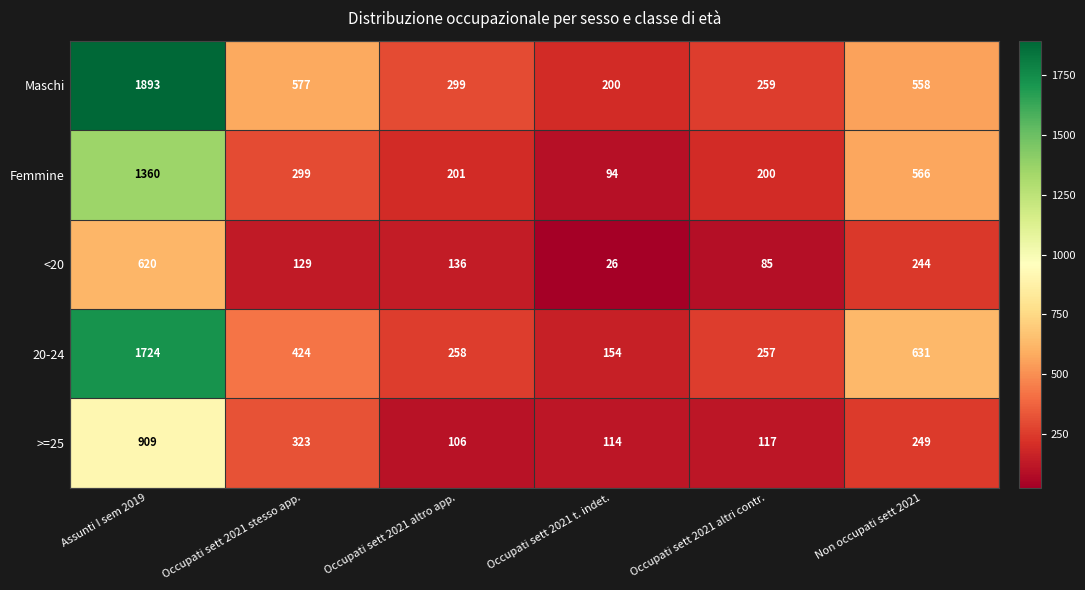

The >=25 series shows 909 at Assunti I sem 2019. True or false?

True